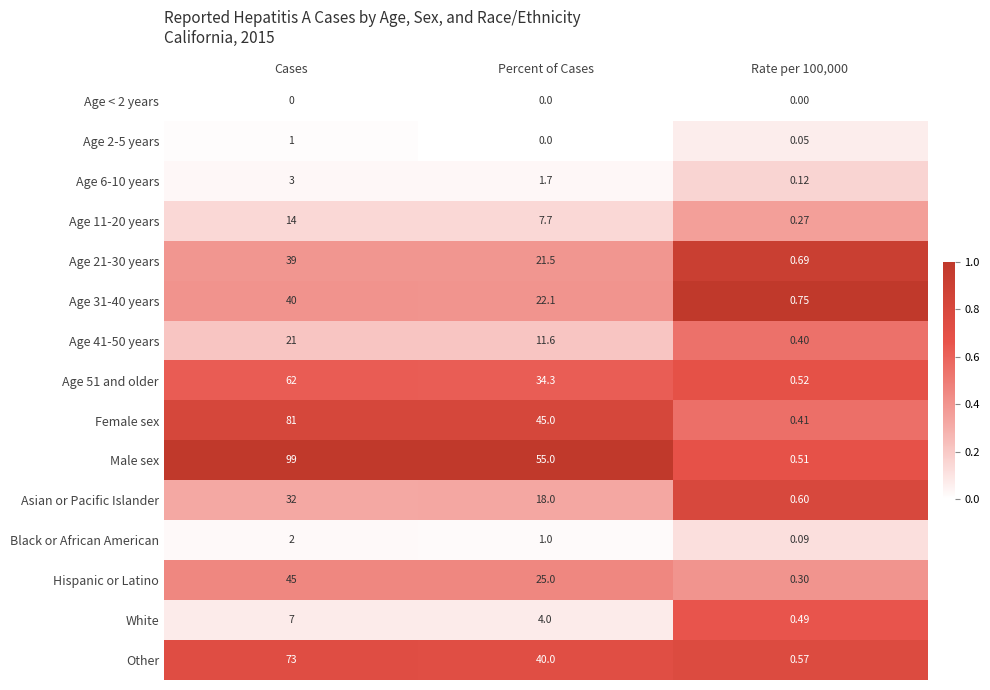

Which label corresponds to the largest value in the chart?

Cases